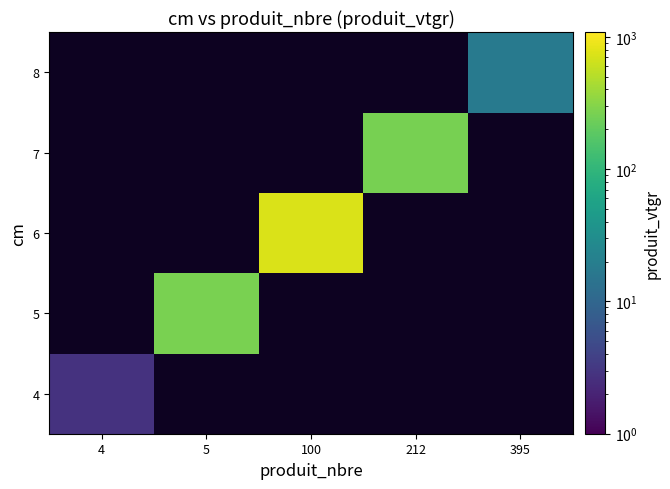

Which label corresponds to the largest value in the chart?

100